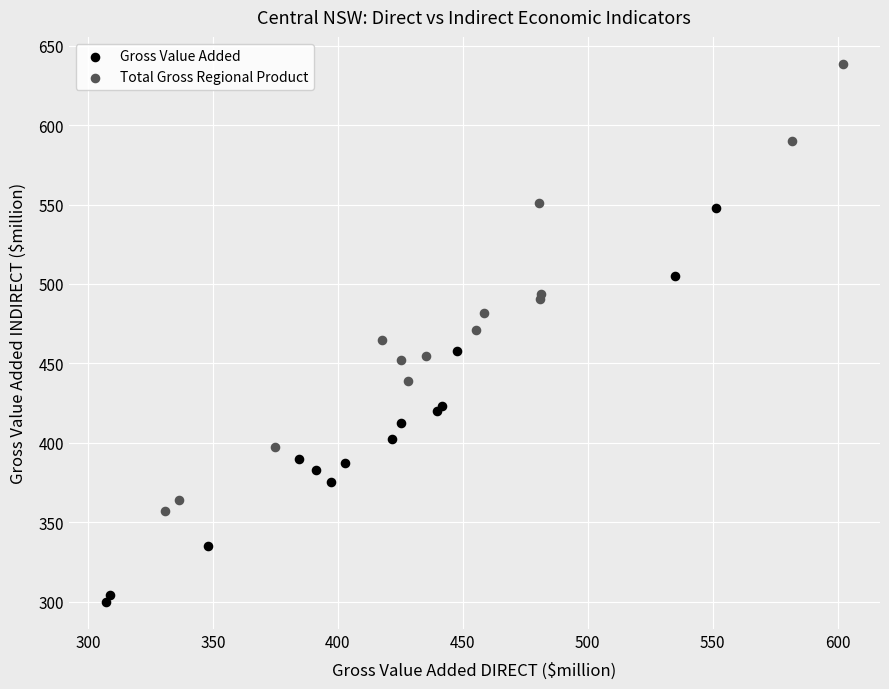

Which series contains the lowest Y value?

Gross Value Added